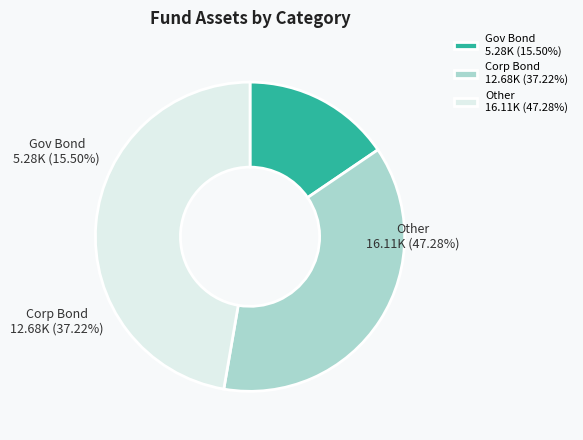

Rank the categories by value from highest to lowest.

סה"כ אחר, סה"כ אגח קונצרני, סה"כ אג"ח ממשלתי